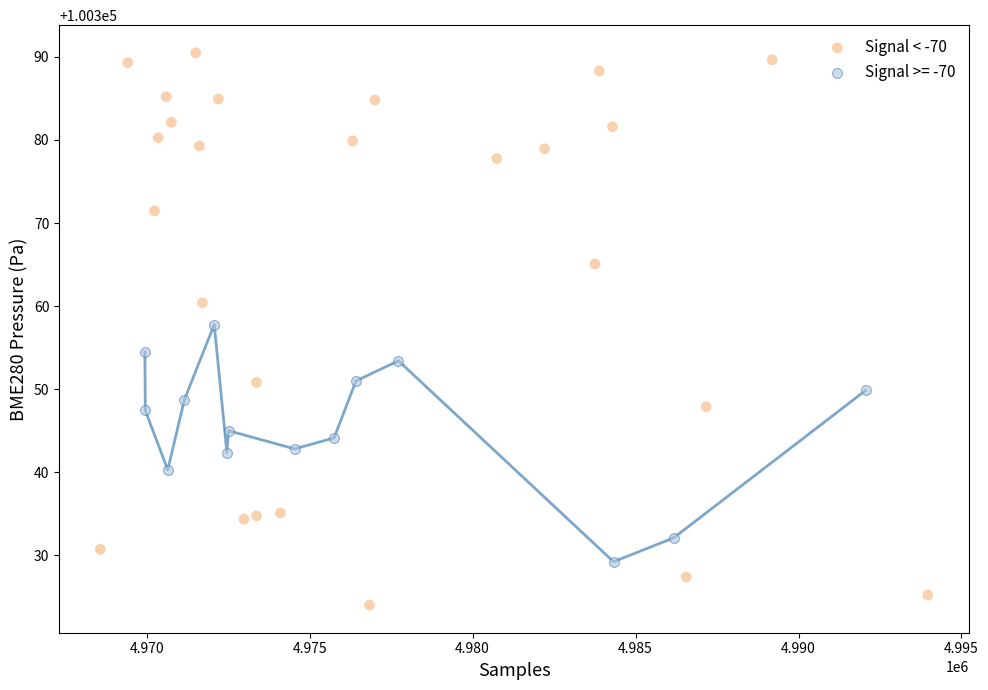

Which series reaches the maximum Y coordinate?

Signal < -70